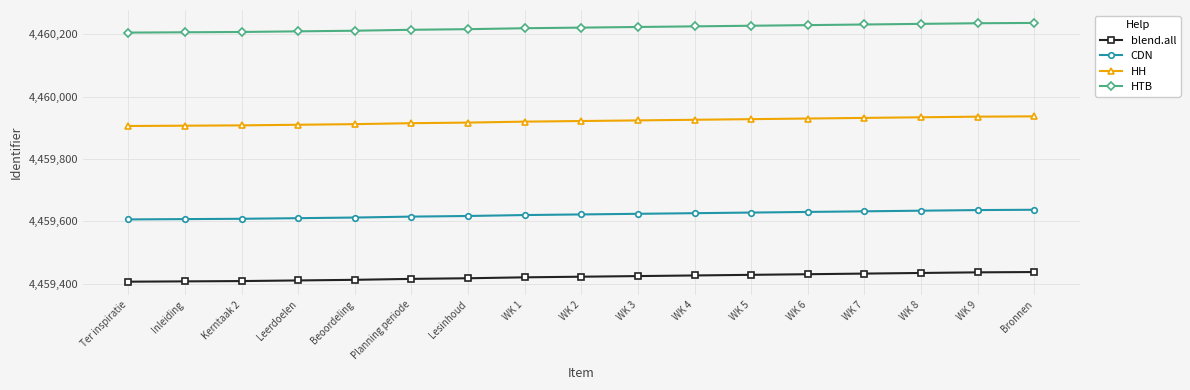

What is the minimum value shown in the chart?

4459406